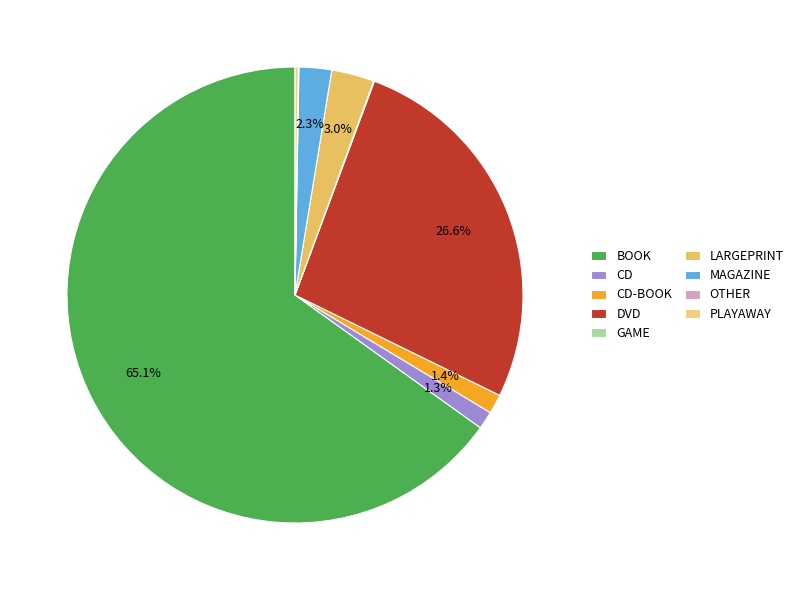

What percentage is the CD slice, to the nearest percent?

1%